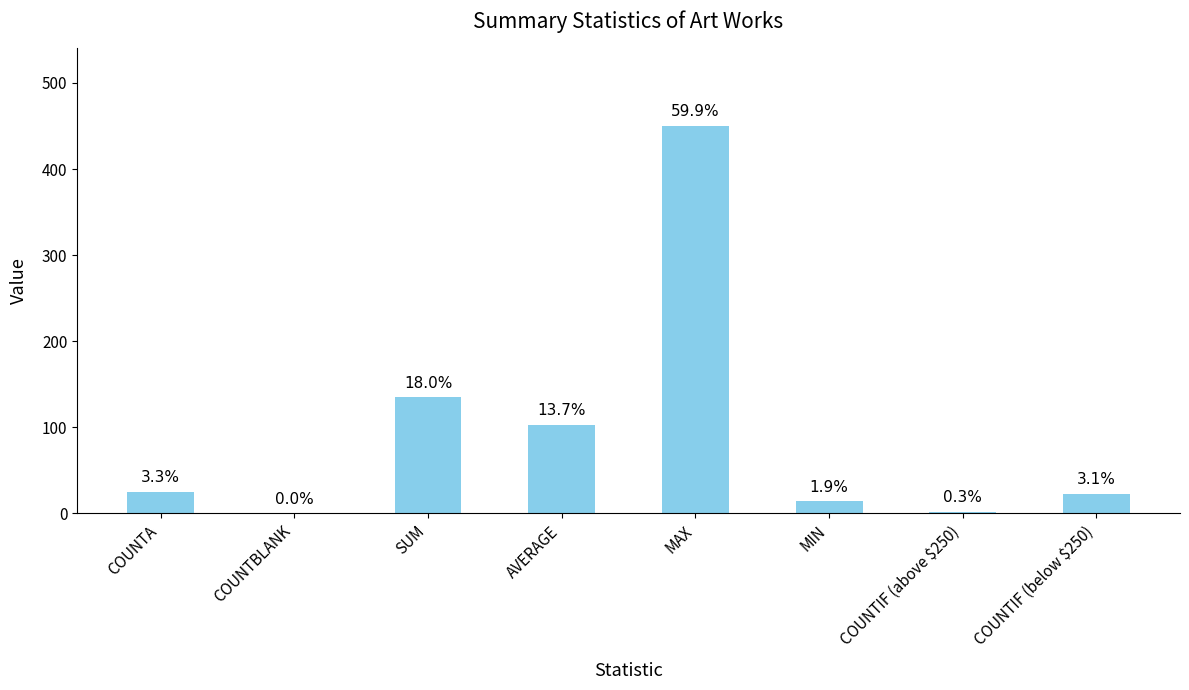

Where is the data nearest to the value 225?

SUM